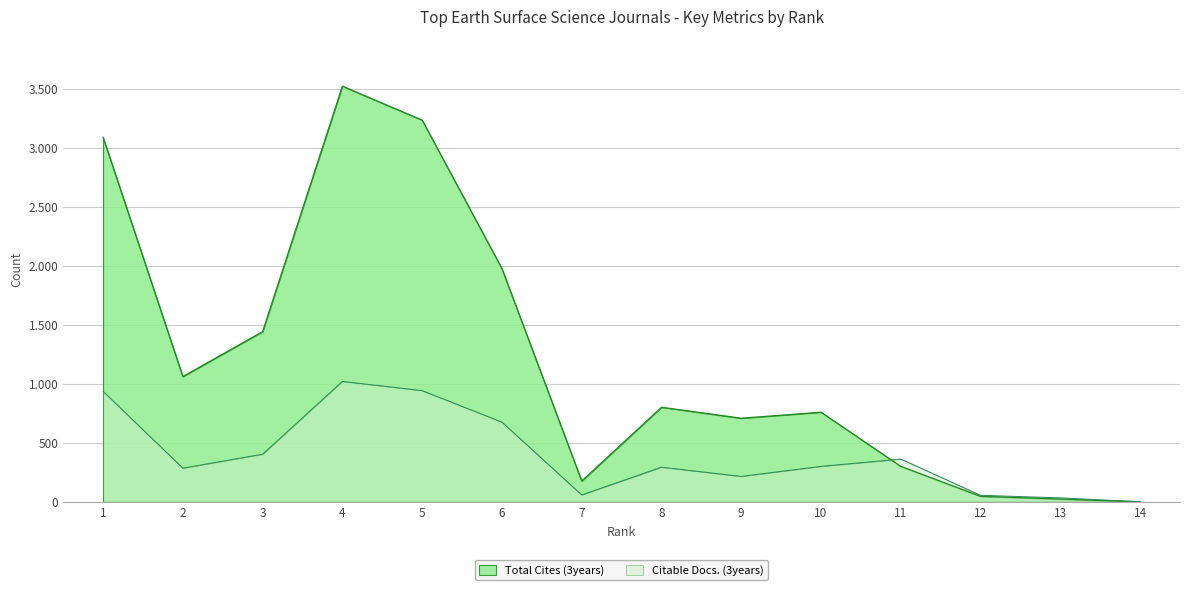

Does the chart display data point markers on the line(s)?

No